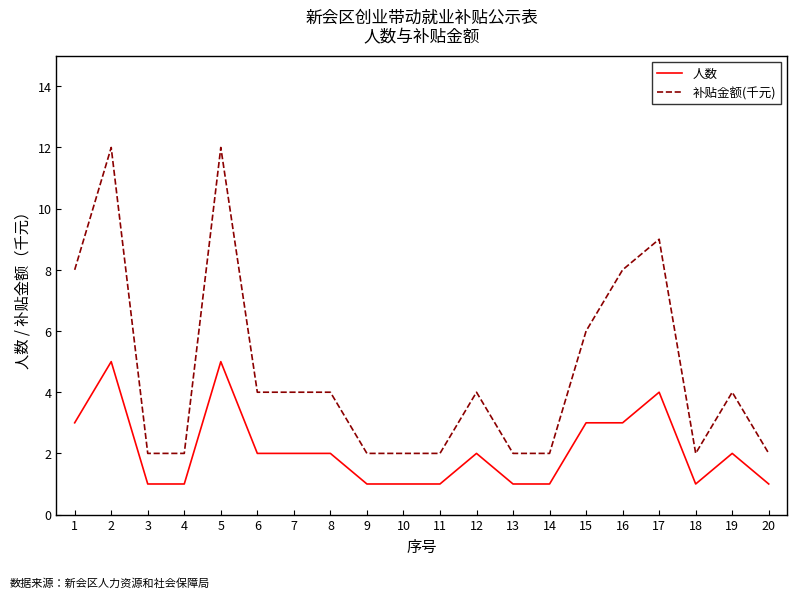

Is the value of 补贴金额(千元) at 18 greater than the value of 人数 at 15?

No